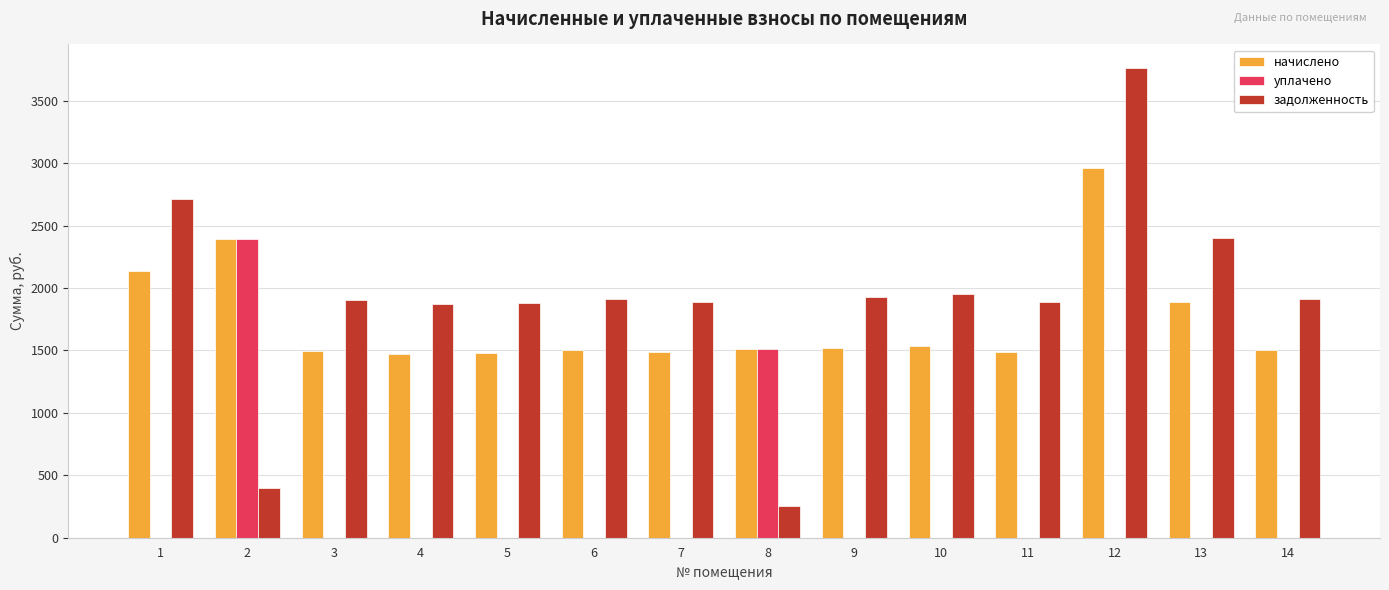

What is the sum of all задолженность values?

26636.6